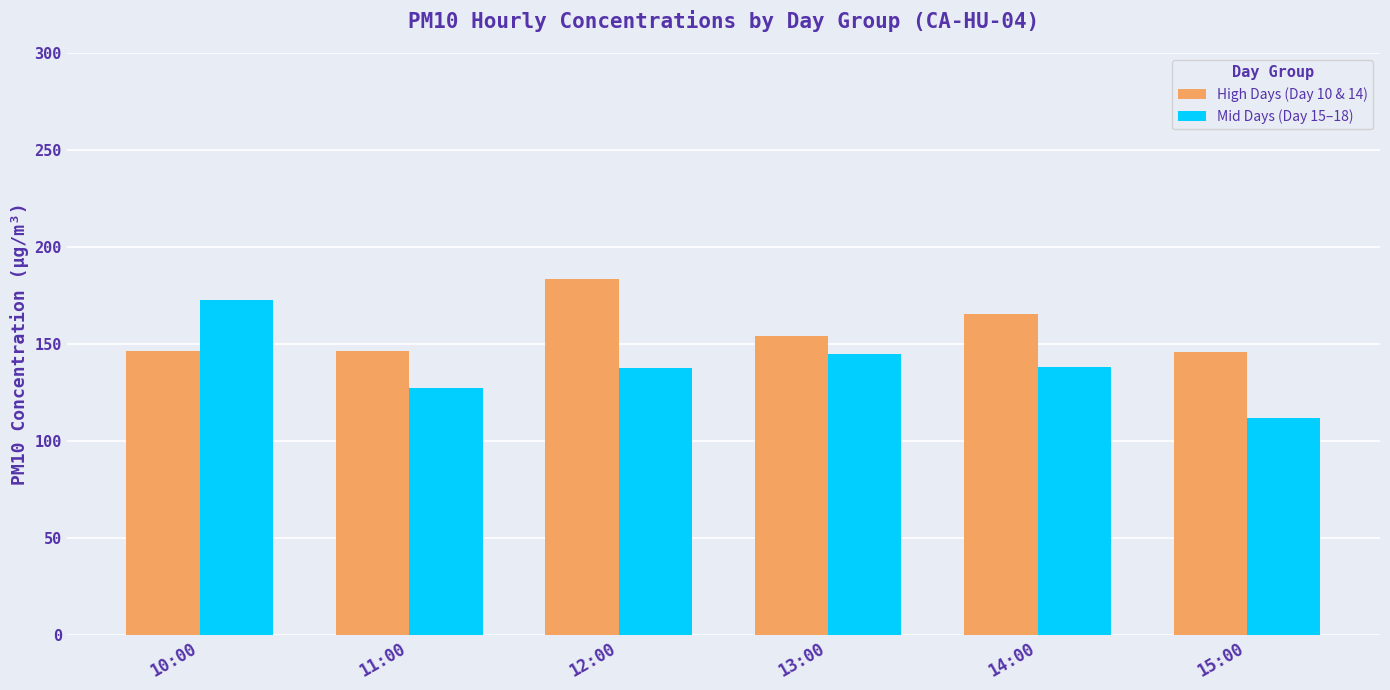

What is the label of the 6th bar from the right?

10:00